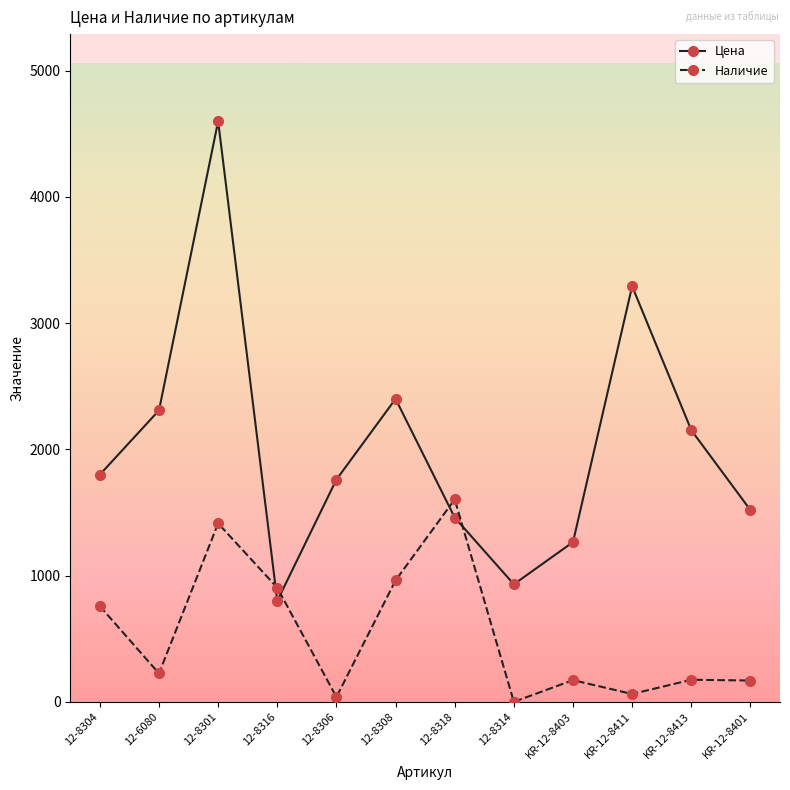

How many values in Наличие are above zero?

11